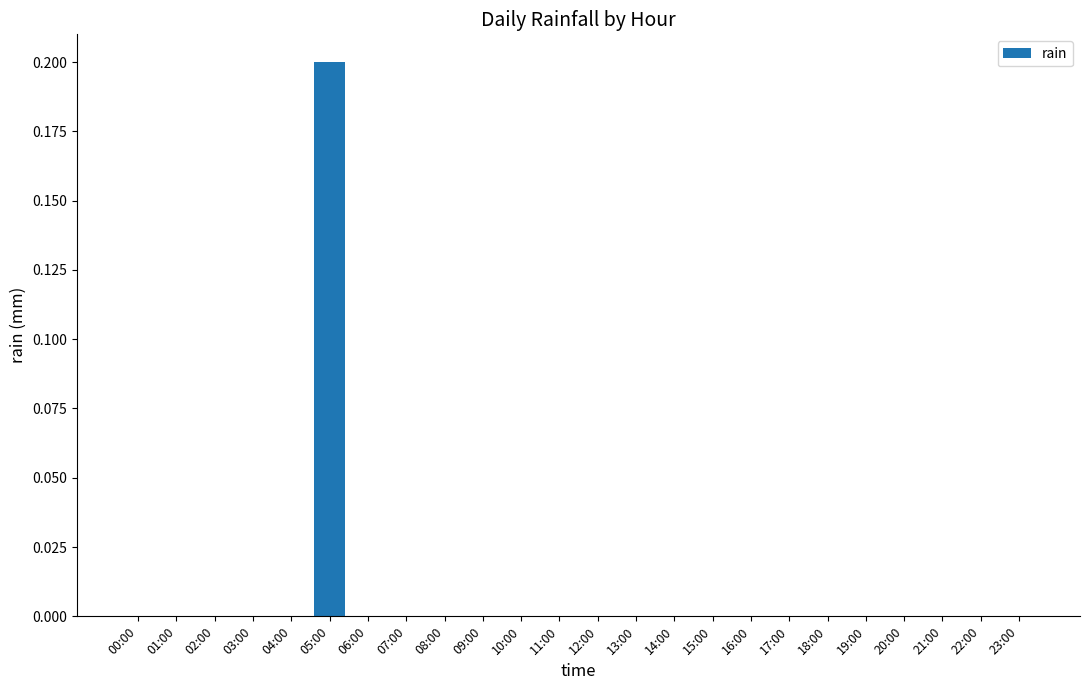

Reading left to right, transcribe all the data shown in this chart.

00:00=0.0	01:00=0.0	02:00=0.0	03:00=0.0	04:00=0.0	05:00=0.2	06:00=0.0	07:00=0.0	08:00=0.0	09:00=0.0	10:00=0.0	11:00=0.0	12:00=0.0	13:00=0.0	14:00=0.0	15:00=0.0	16:00=0.0	17:00=0.0	18:00=0.0	19:00=0.0	20:00=0.0	21:00=0.0	22:00=0.0	23:00=0.0